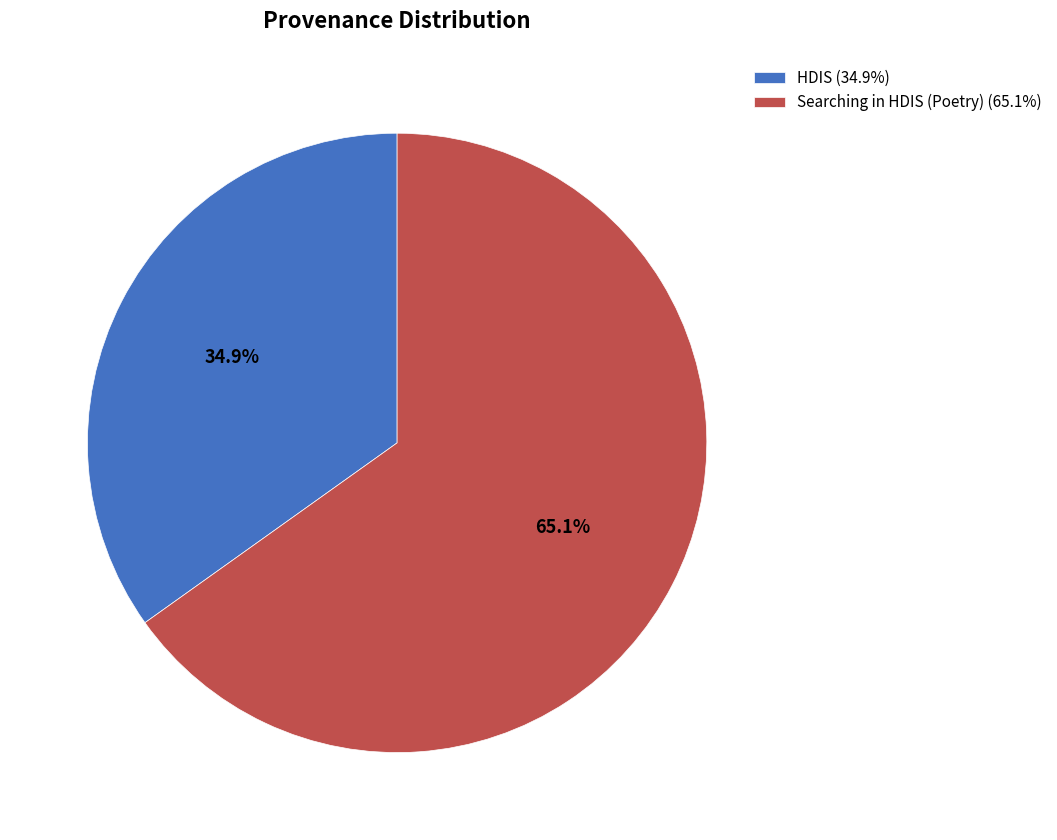

What is the ratio of the value at Searching in HDIS (Poetry) (65.1%) to the value at HDIS (34.9%)?

1.9